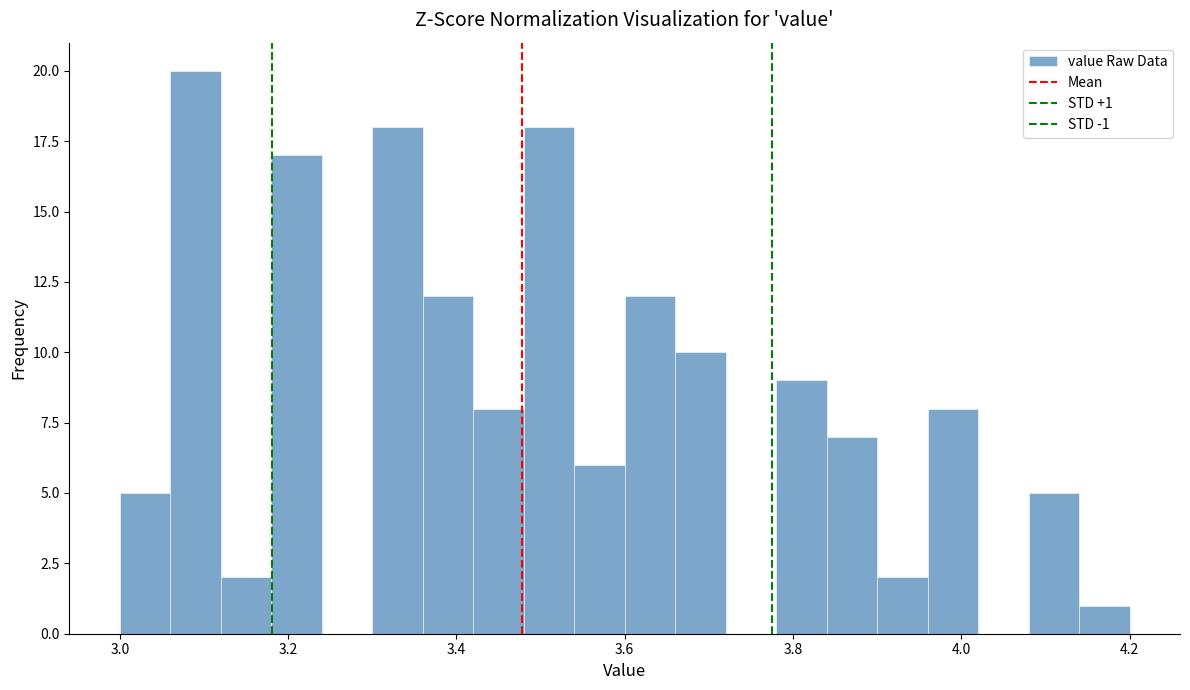

Read against the x-axis, roughly where is the centre of the tallest bar?

3.10